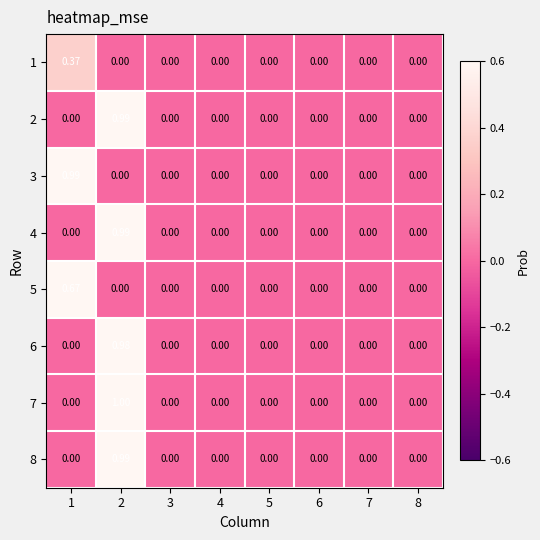

At which category is the sum across all series the highest?

2